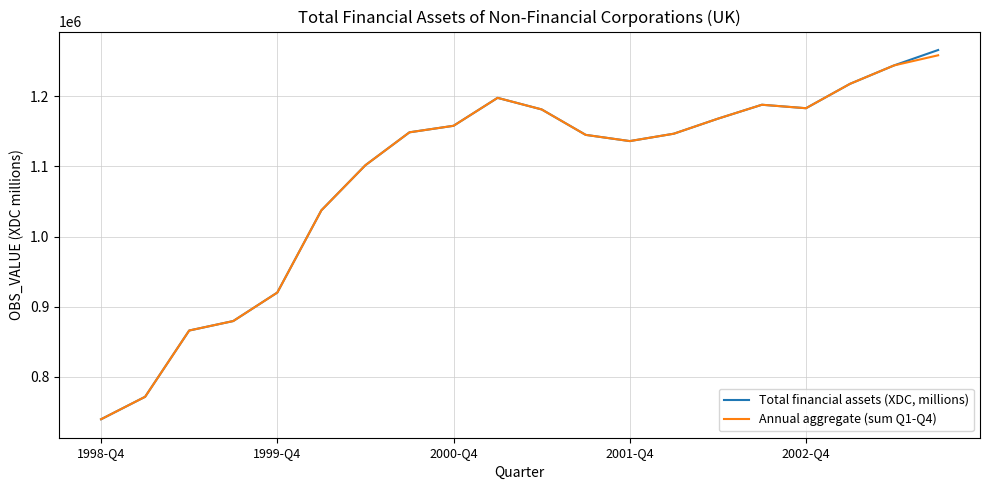

List the series in order of their overall mean, lowest first.

Annual aggregate (sum Q1-Q4), Total financial assets (XDC, millions)